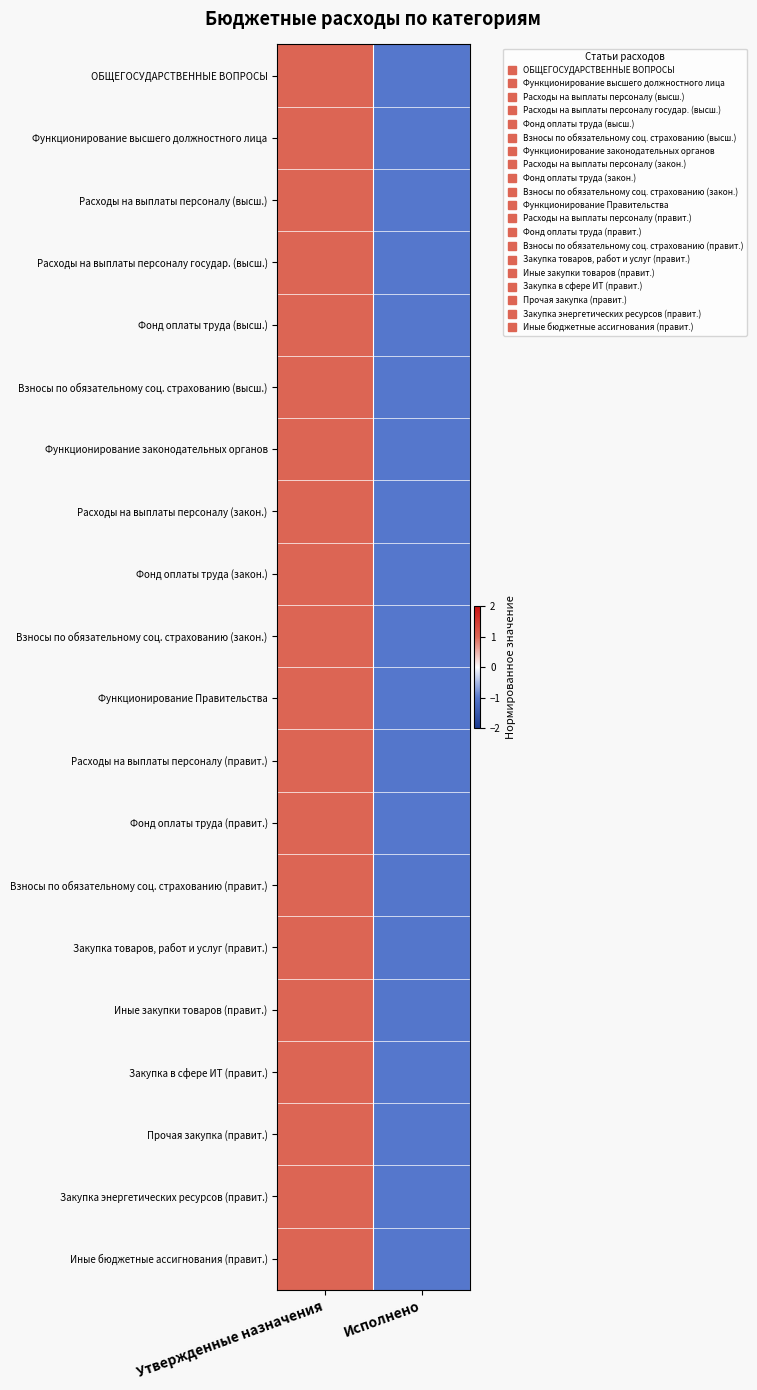

Between Утвержденные назначения and Исполнено, which is larger?

Утвержденные назначения